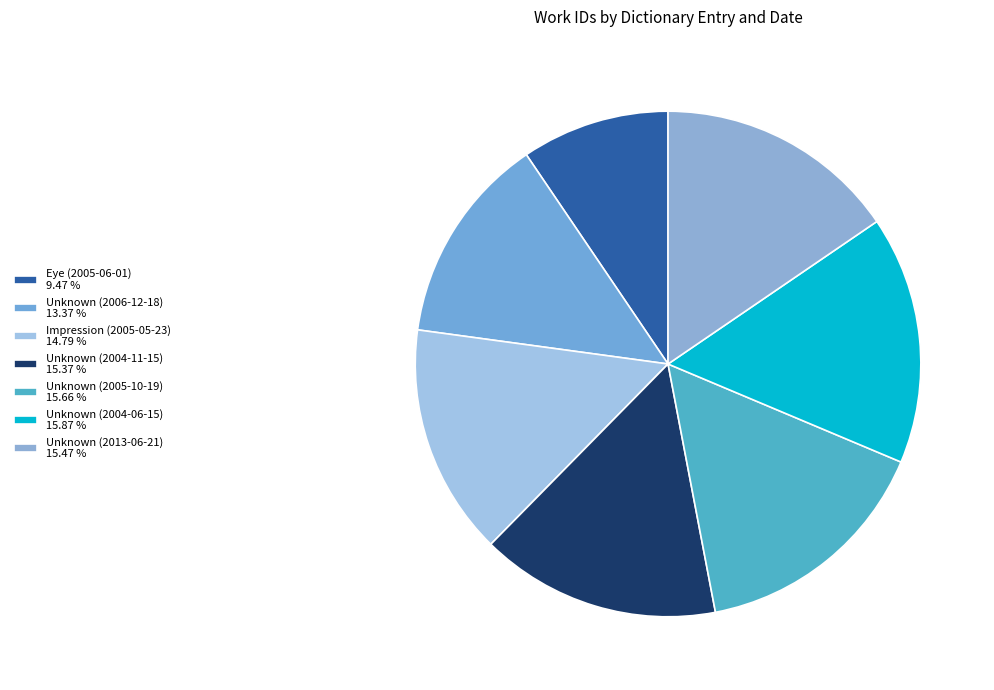

Count the number of slices in the pie.

7